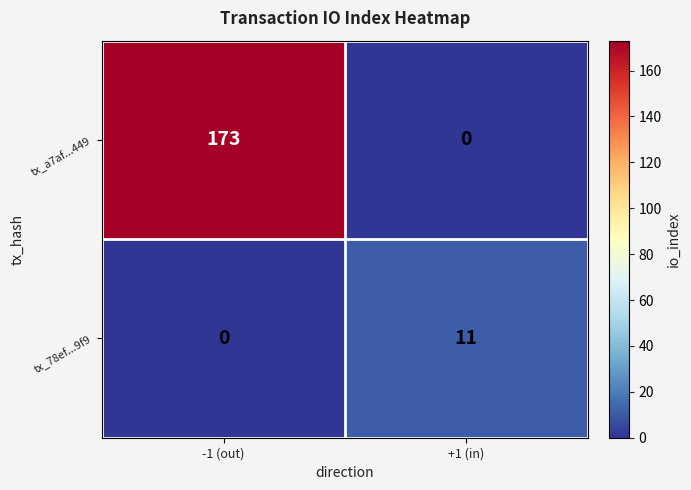

Rank the series by their average value, from highest to lowest.

tx_a7af...449, tx_78ef...9f9